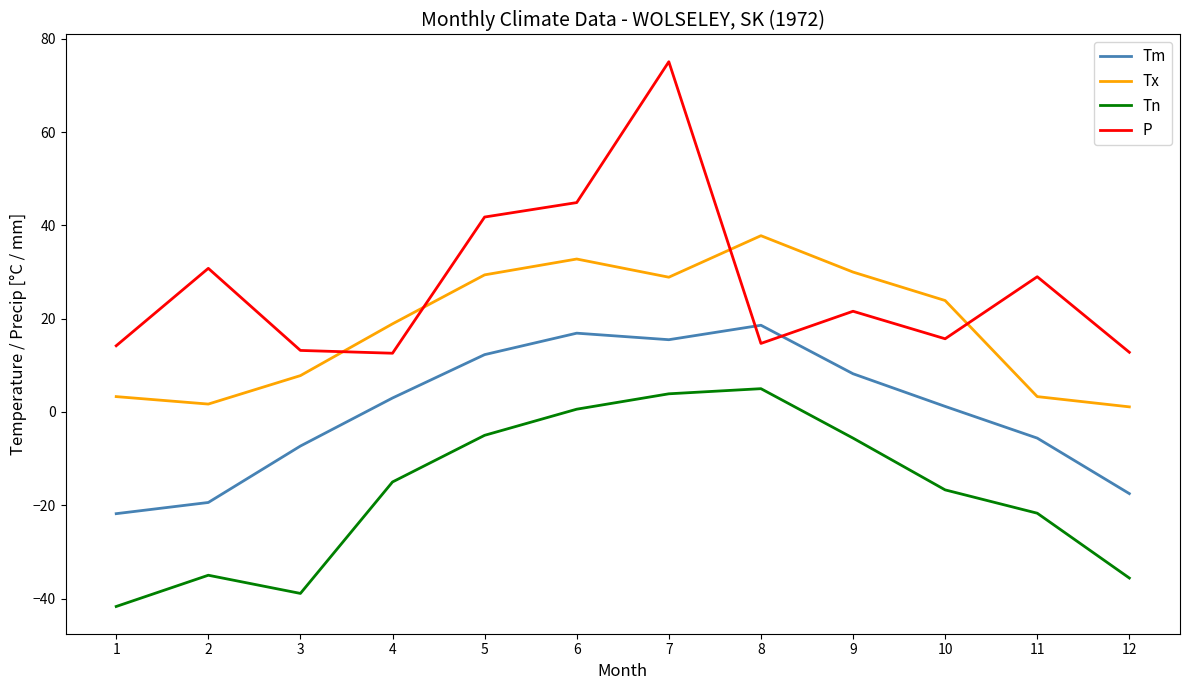

How many values in Tn are below zero?

9